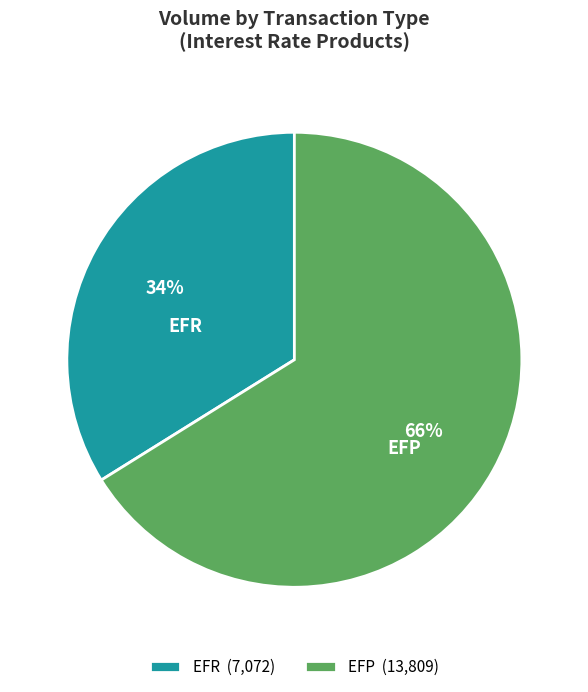

Is the sum of EFP and EFR greater than half?

Yes